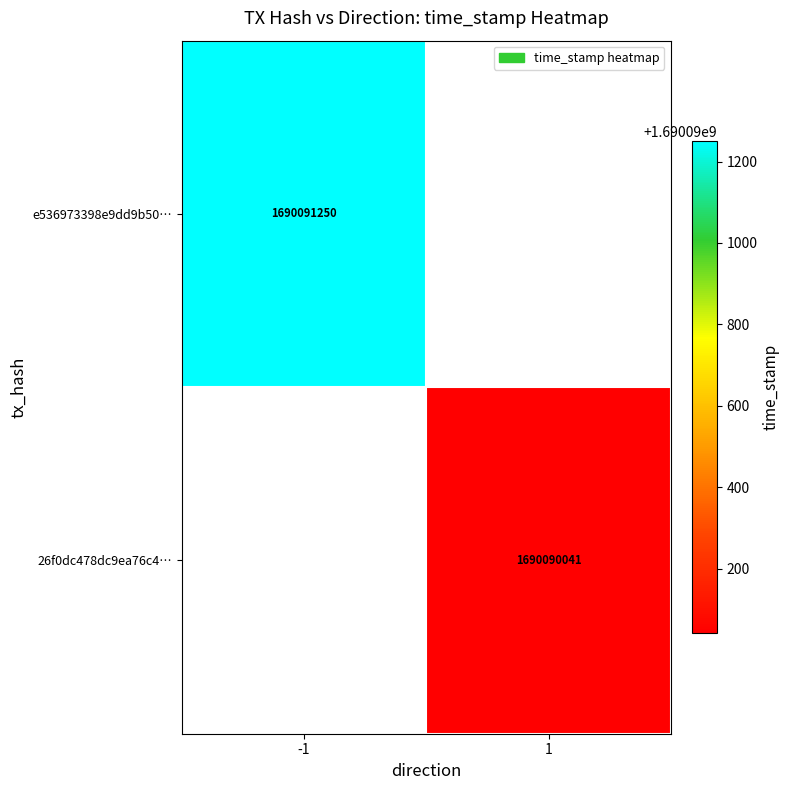

How many categories are shown in the chart?

2